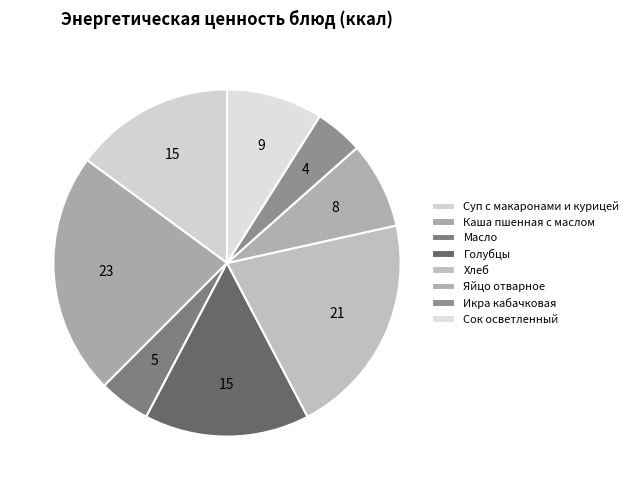

How many segments does this pie chart have?

8